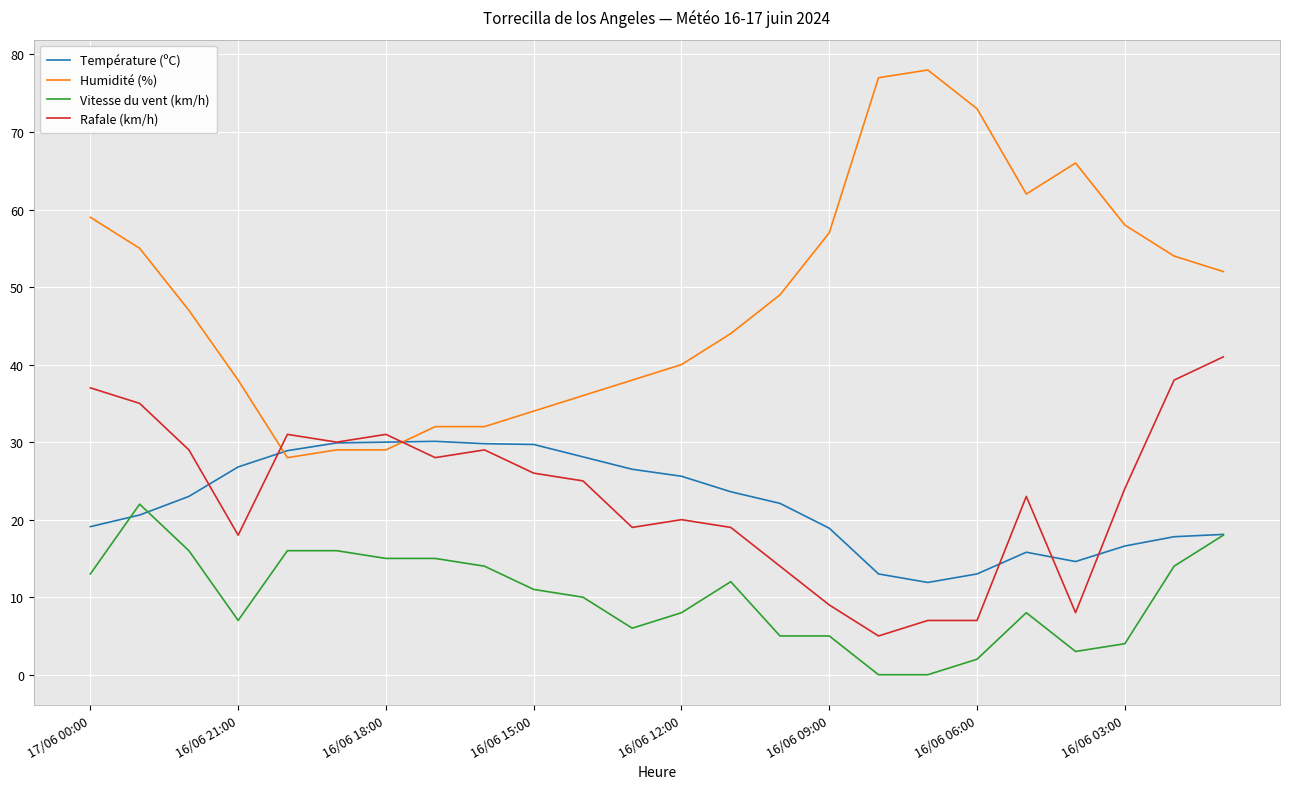

Which series has the widest spread of values?

Humidité (%)